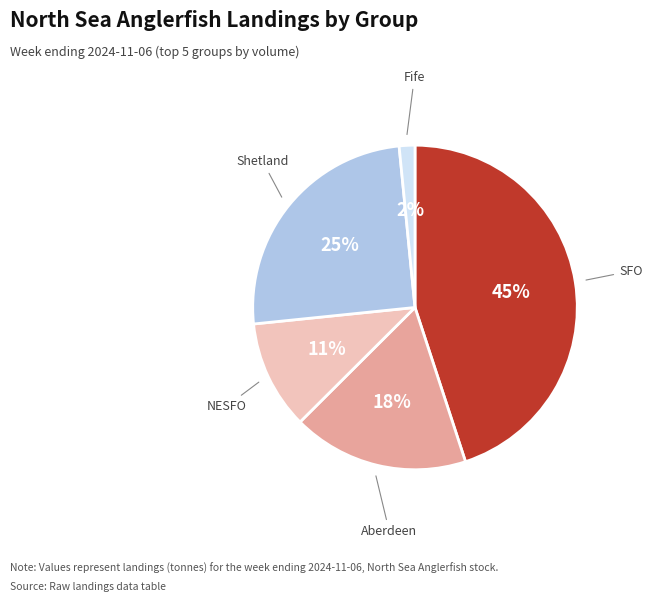

To the nearest percent, what is the average slice percentage?

20%